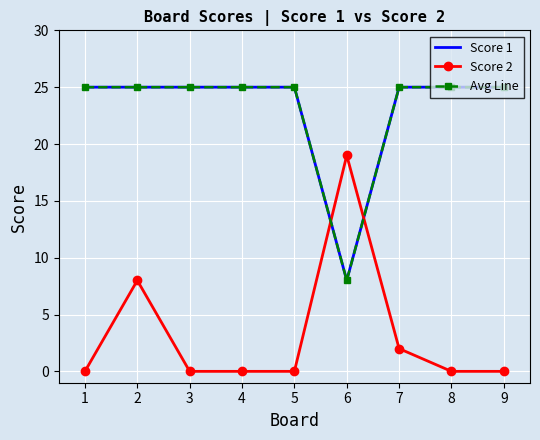

How many intersections are there between Avg Line and Score 2?

2